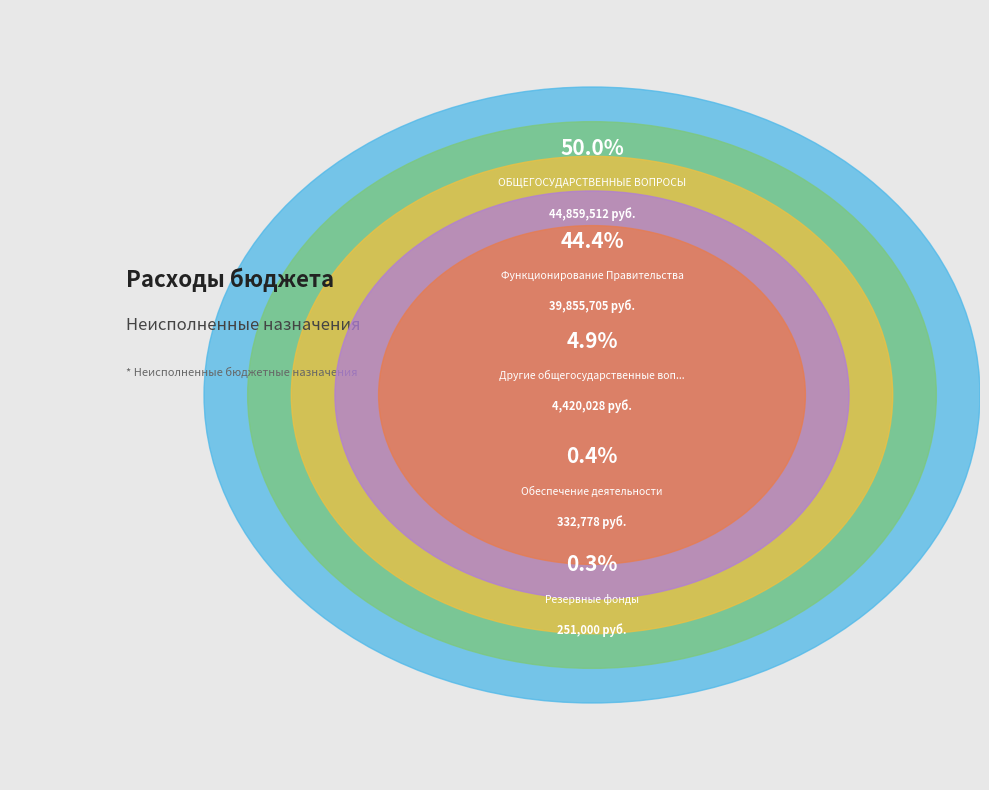

How many segments does this pie chart have?

5